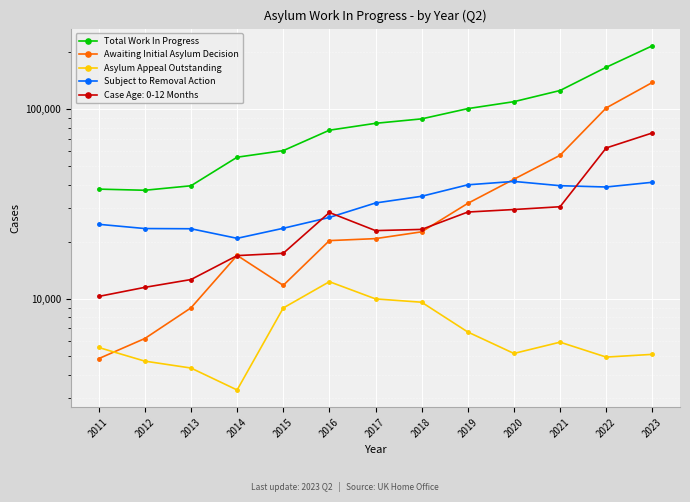

What is the maximum value for Asylum Appeal Outstanding?

12333